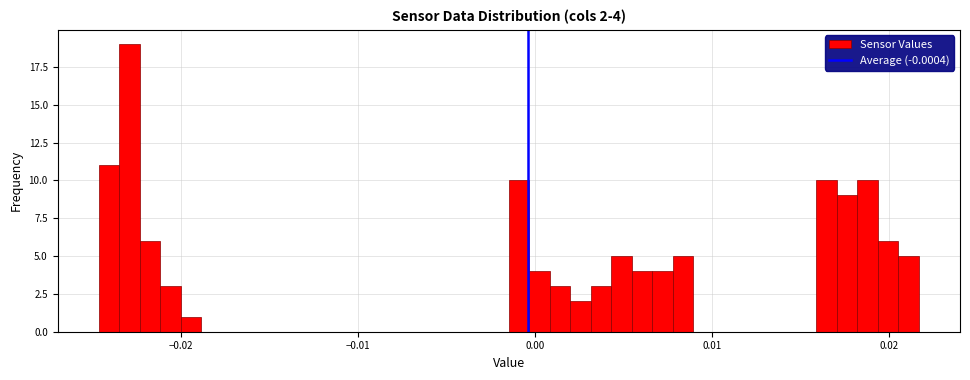

Read against the x-axis, roughly where is the centre of the tallest bar?

-0.023